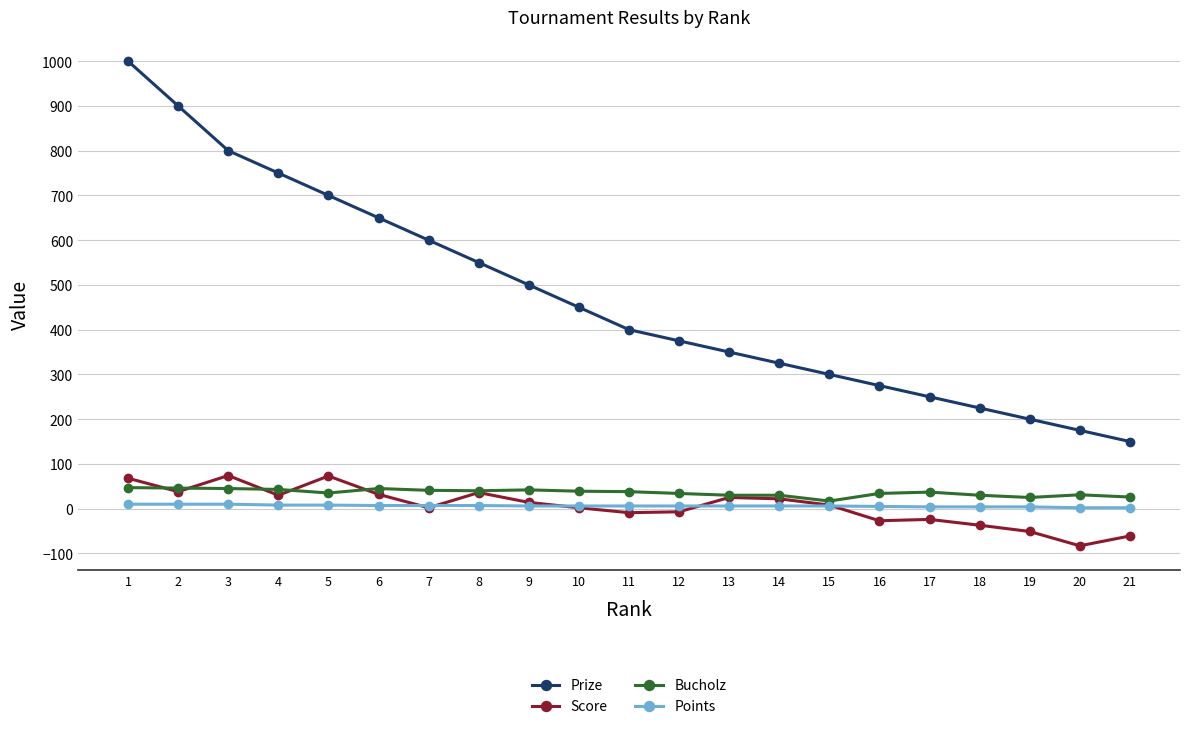

Which series has the largest total across all categories?

Prize